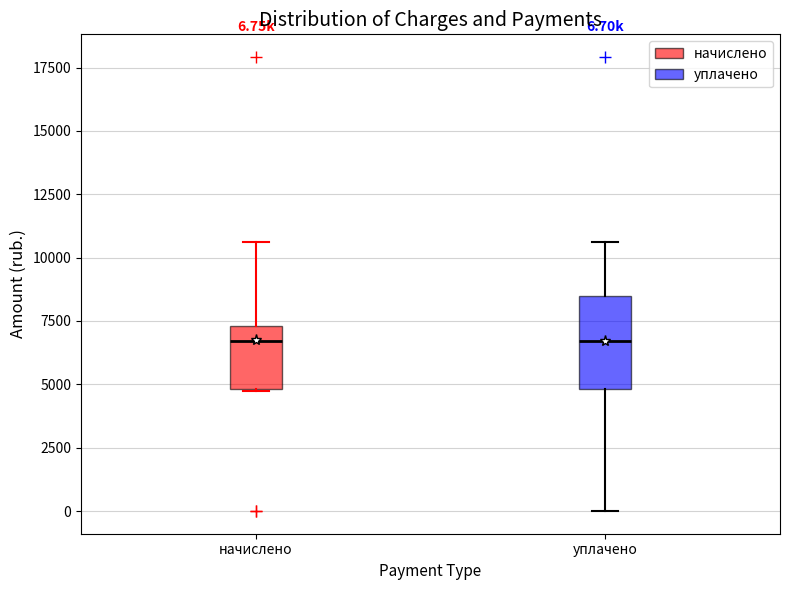

Which box is the tallest, from its lower edge to its upper edge?

уплачено